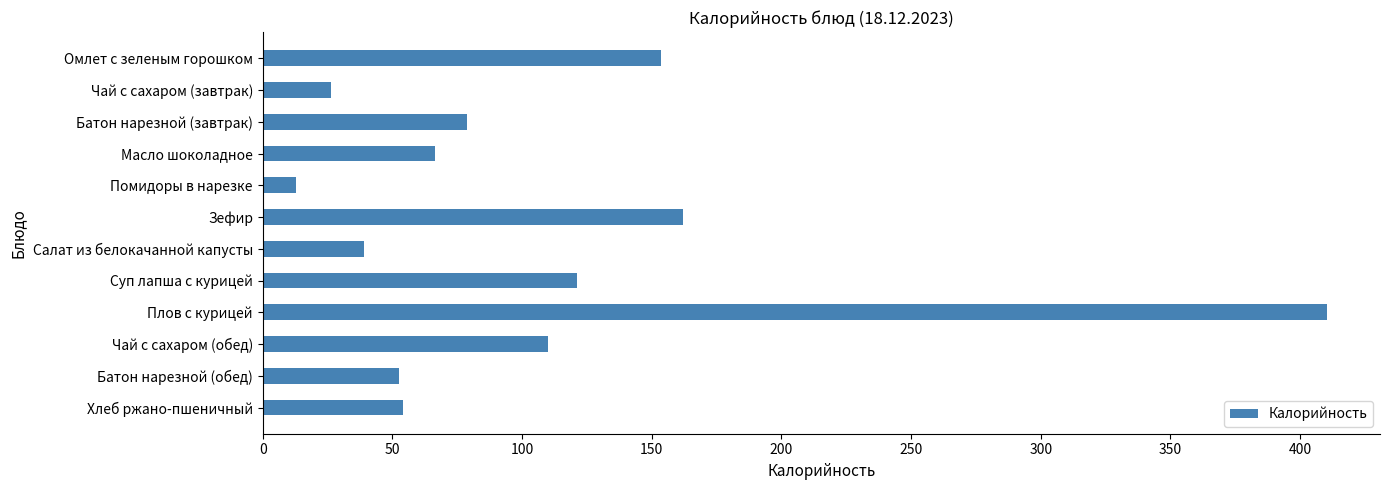

Is it true that the value at Батон нарезной (обед) is 80.3?

False